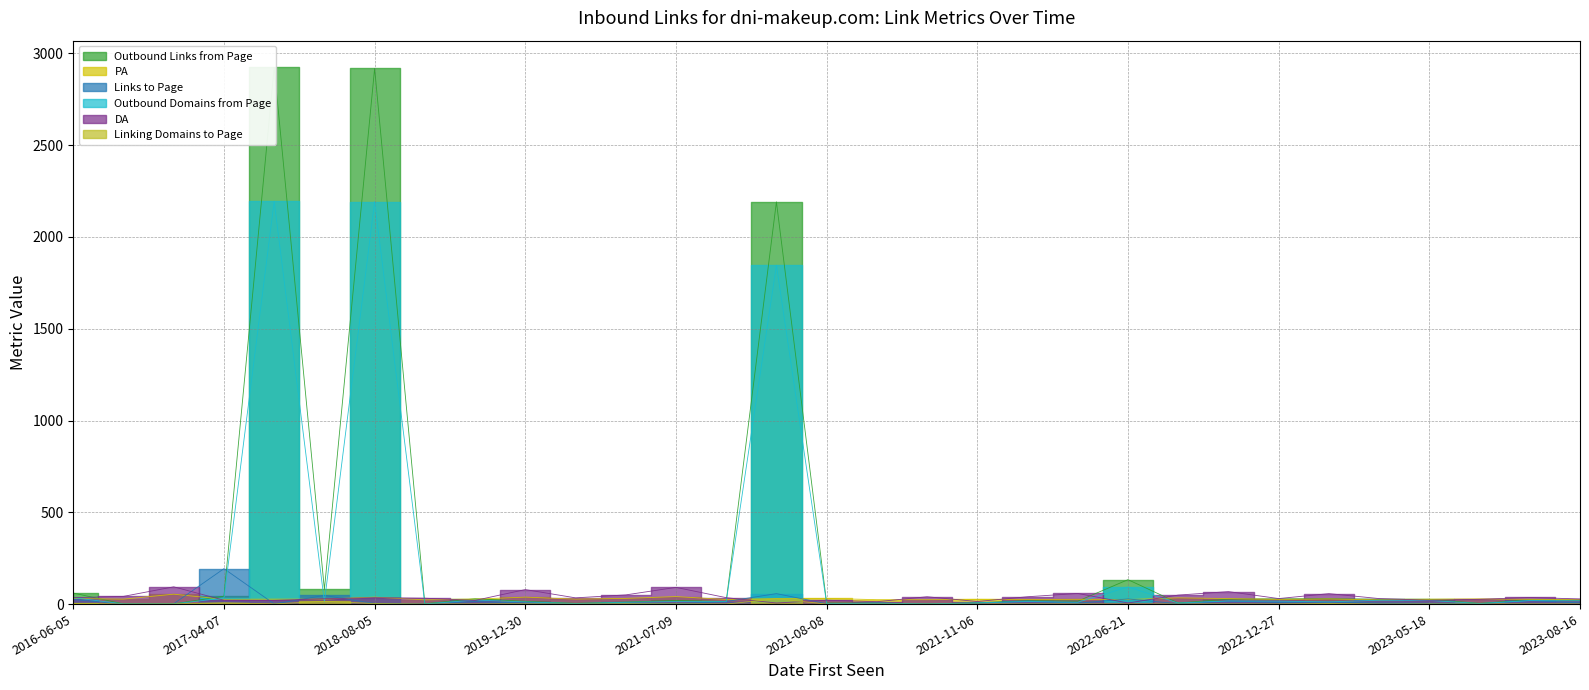

Is it true that Outbound Links from Page equals 5 at 2022-05-16?

False